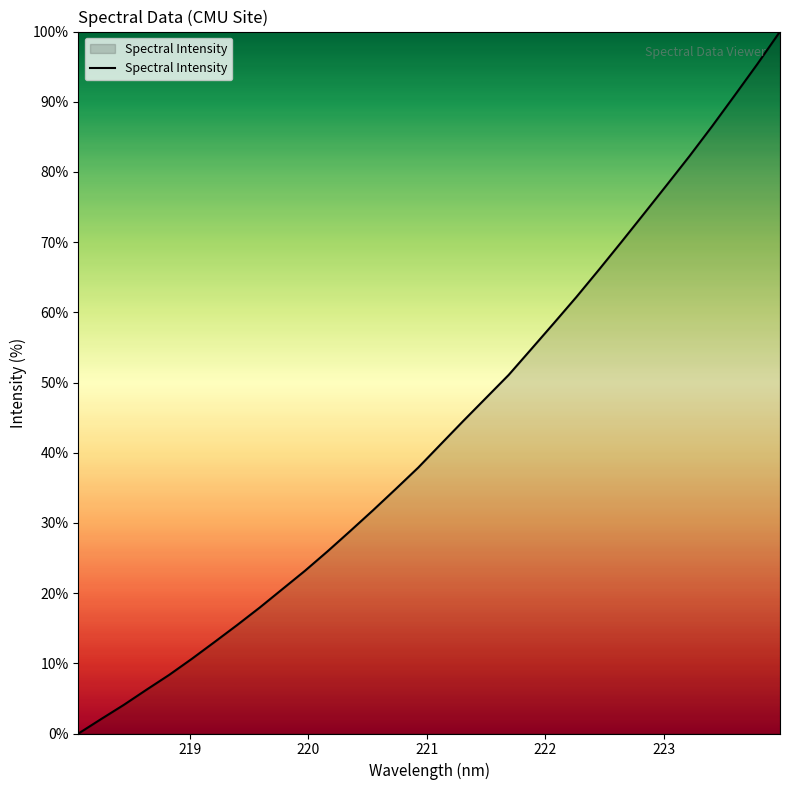

What is the difference between the maximum and minimum values?

100.0